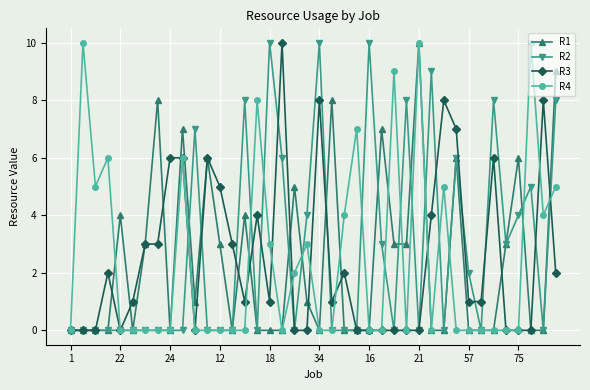

True or false: R1 has more than 0 points higher than both neighbors.

True